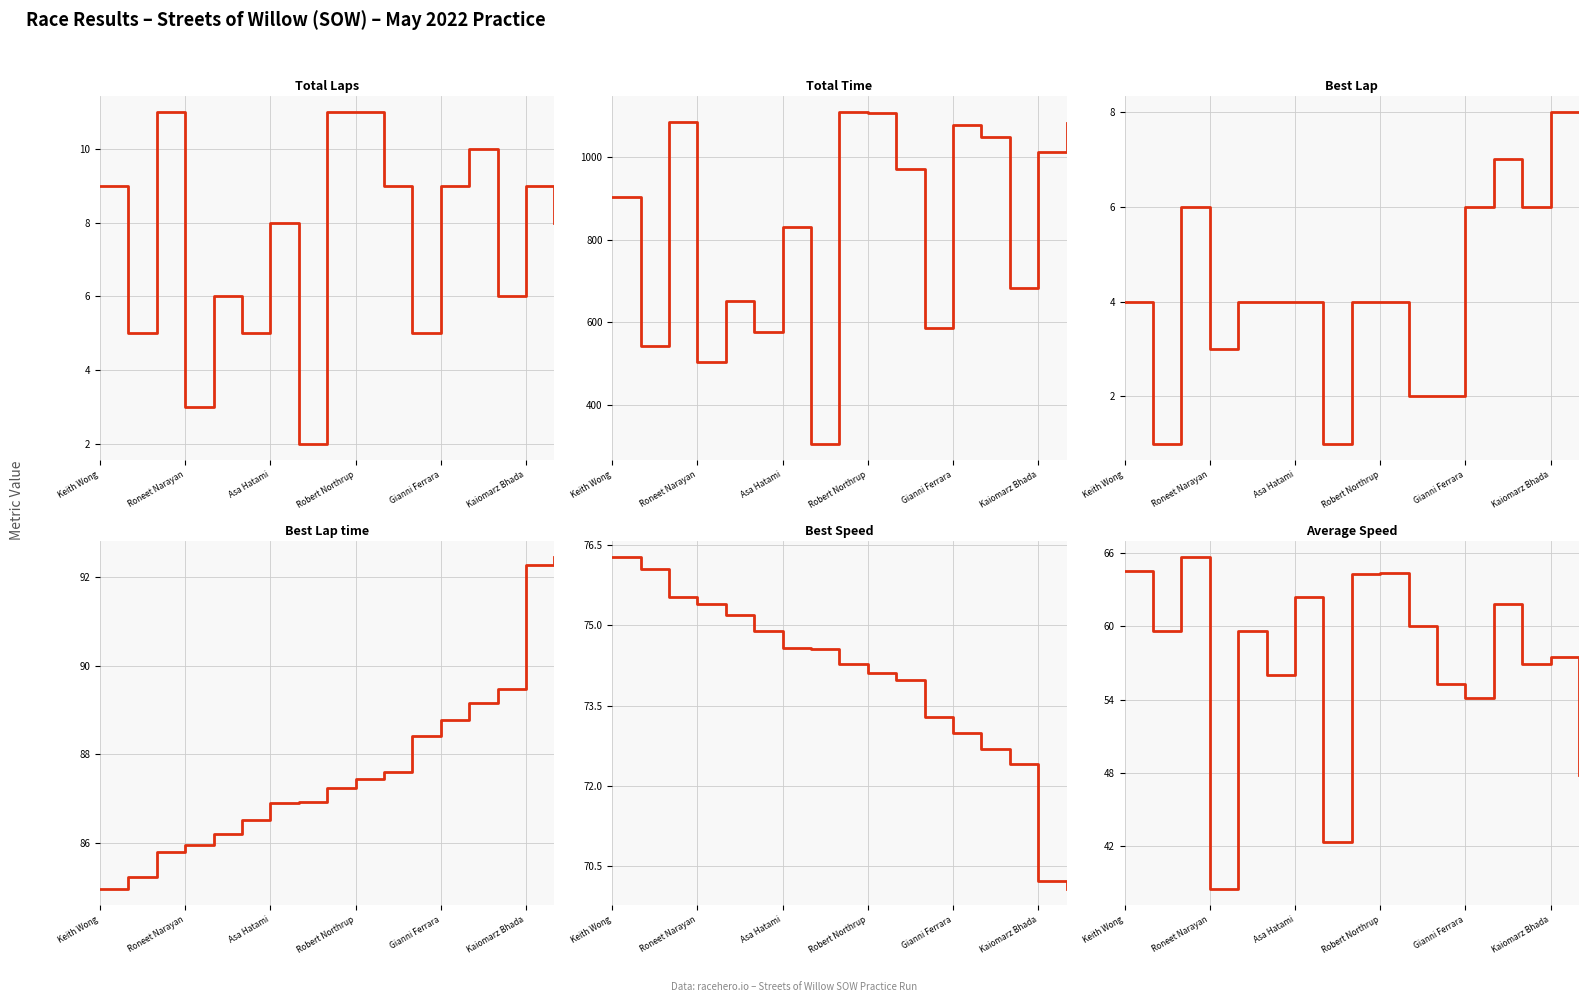

How many data points in Total Laps are less than 8?

7